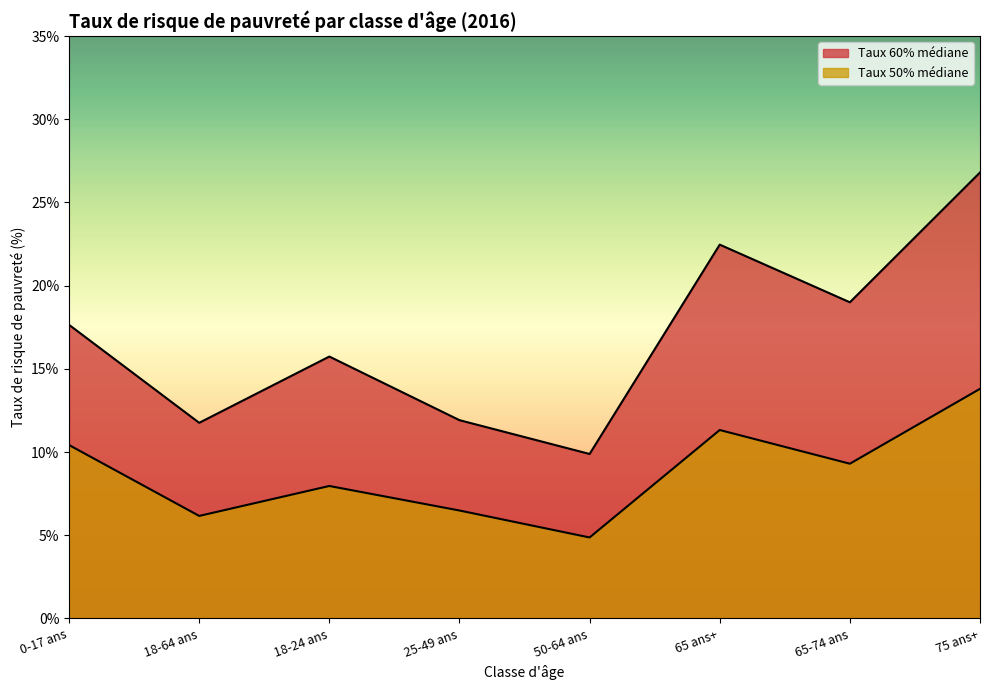

Does the chart have visible grid lines?

No